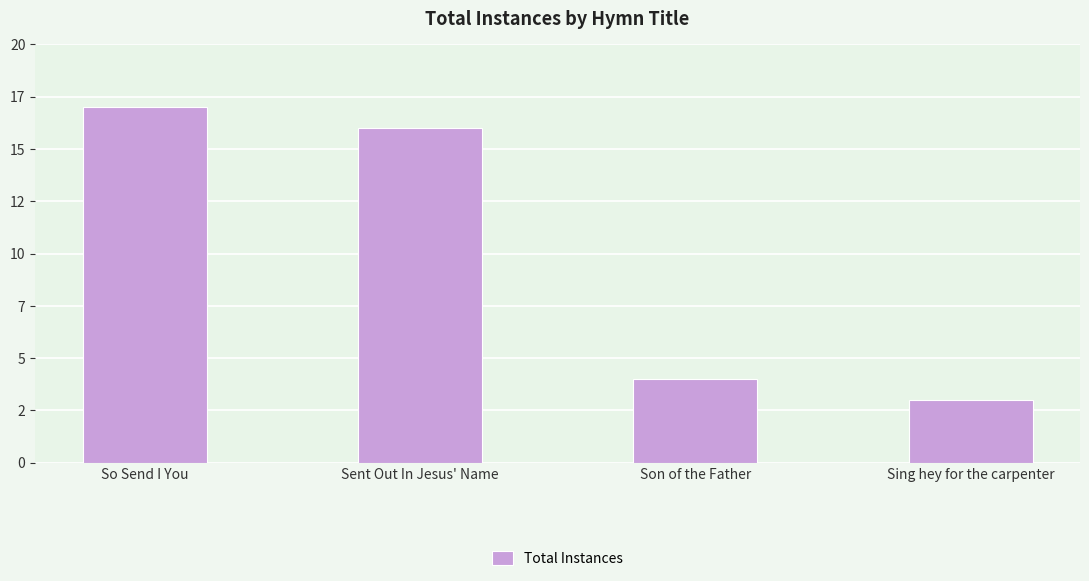

Reading right to left, extract all data points from this chart.

3	4	16	17